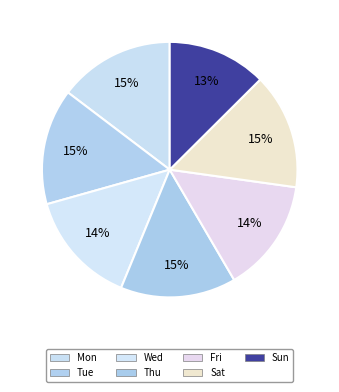

Count the number of slices in the pie.

7